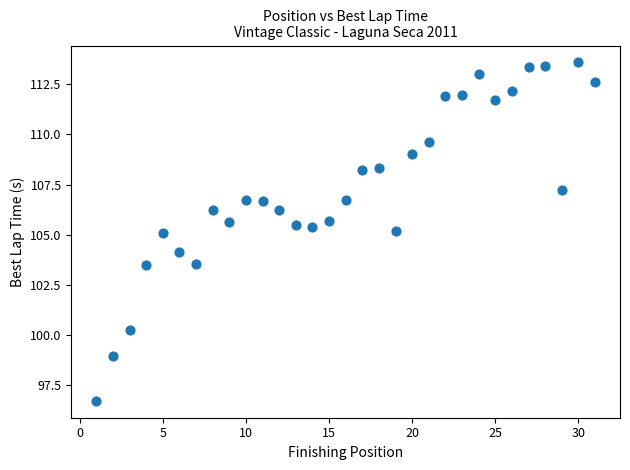

What is the range of Y values (max minus min)?

16.9